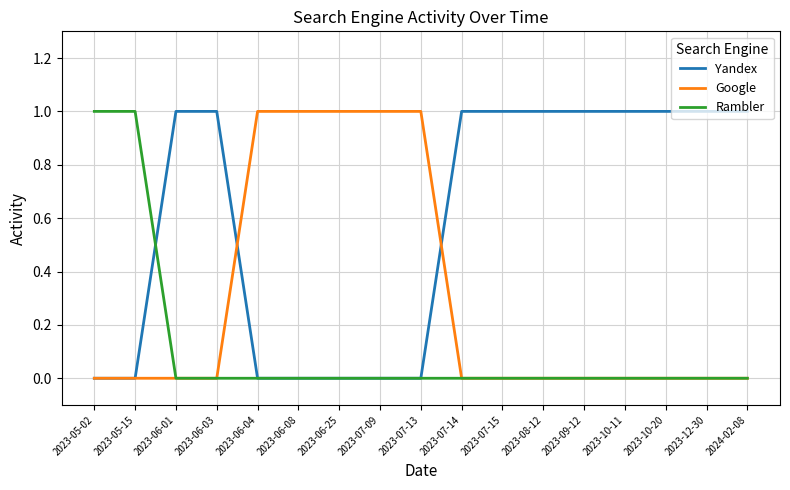

Is the value of Yandex at 2023-07-09 greater than the value of Google at 2023-06-04?

No